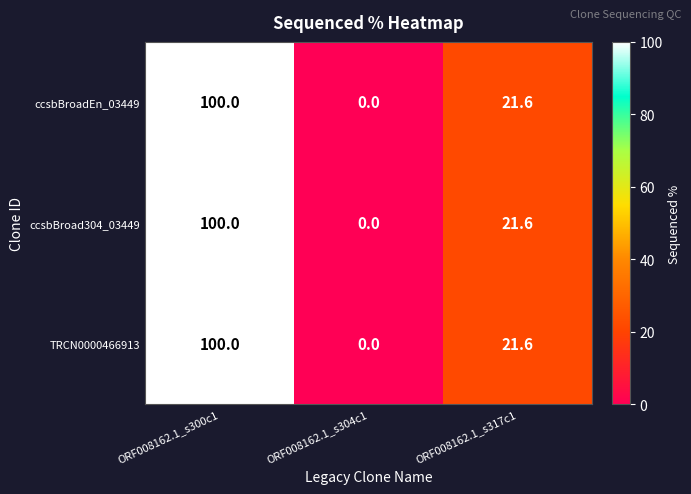

The ccsbBroad304_03449 series shows 0.0 at ORF008162.1_s304c1. True or false?

True